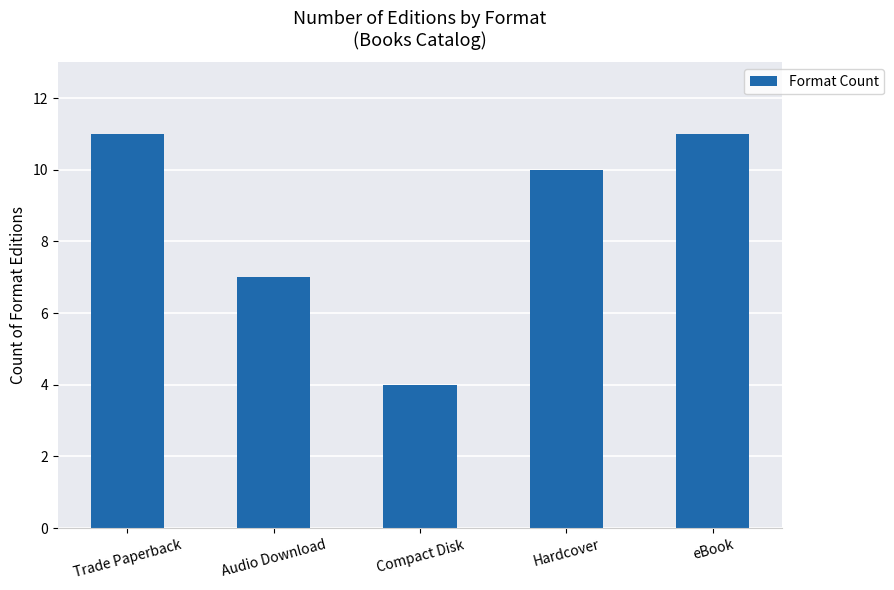

What is the smallest value displayed?

4